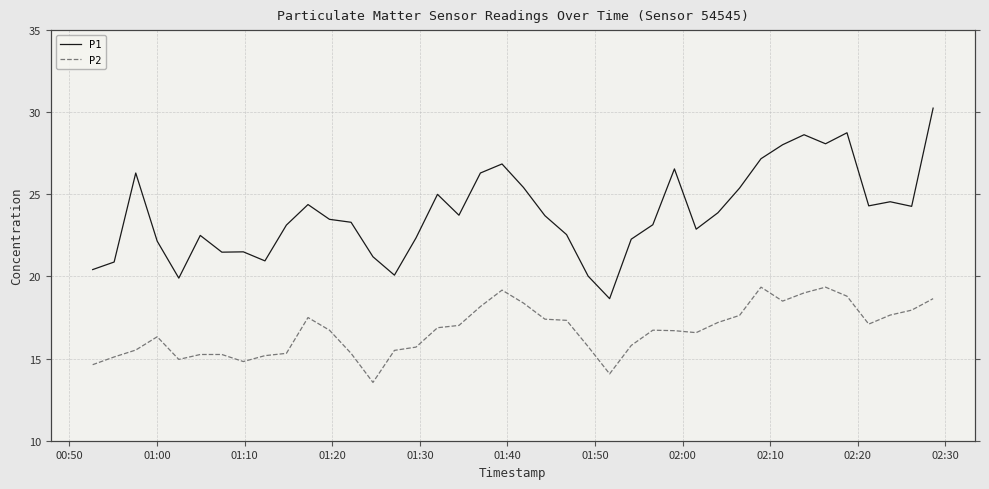

What is the value of the P2 point at the 19th from the left?

18.2